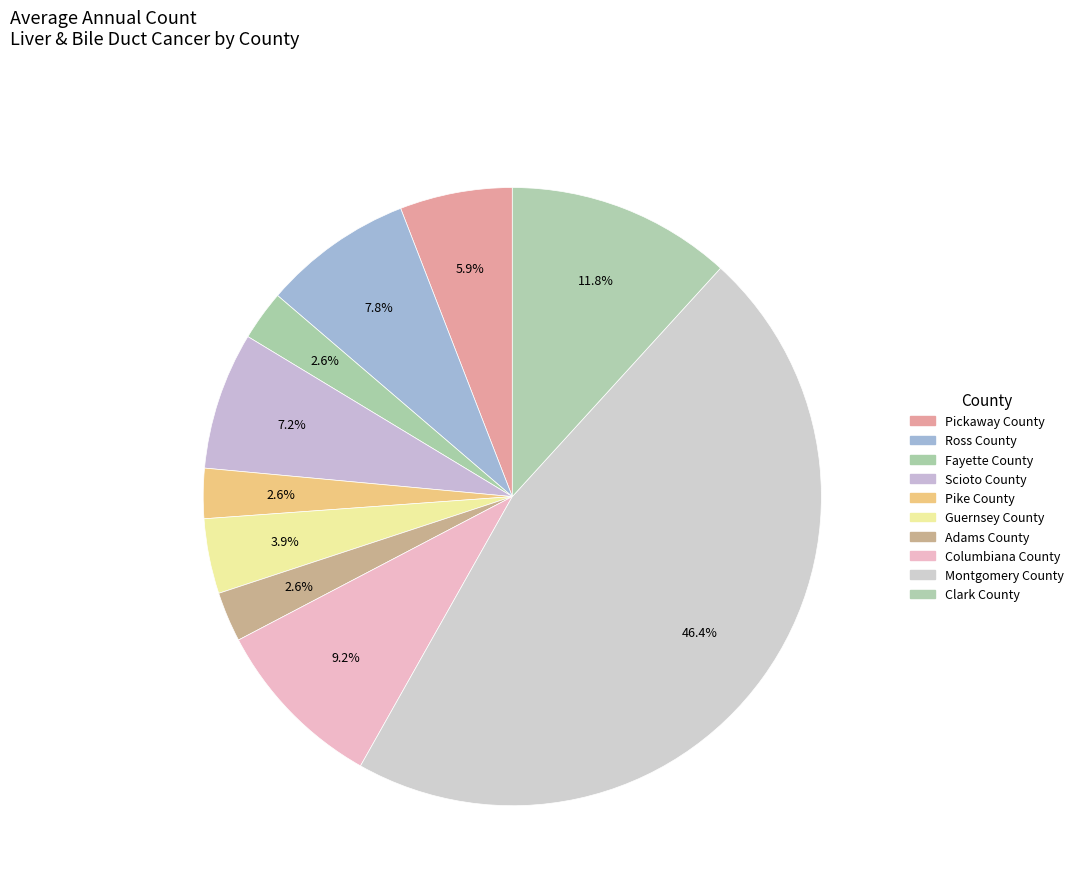

Does Pickaway County account for over 50% of the chart?

No